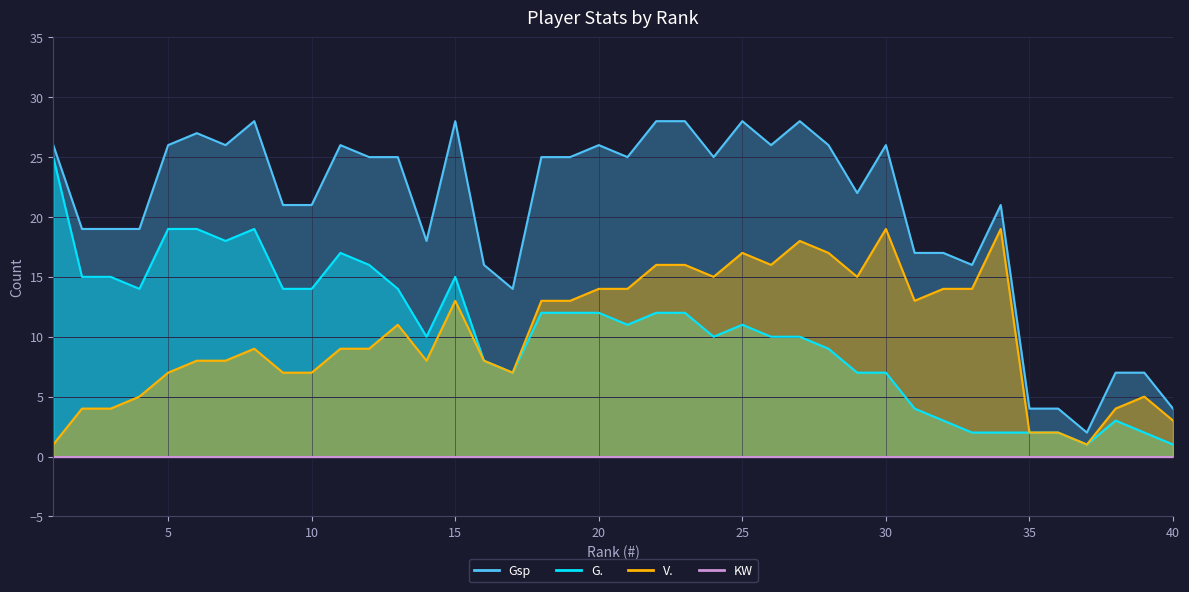

True or false: G. has more than 2 points higher than both neighbors.

True